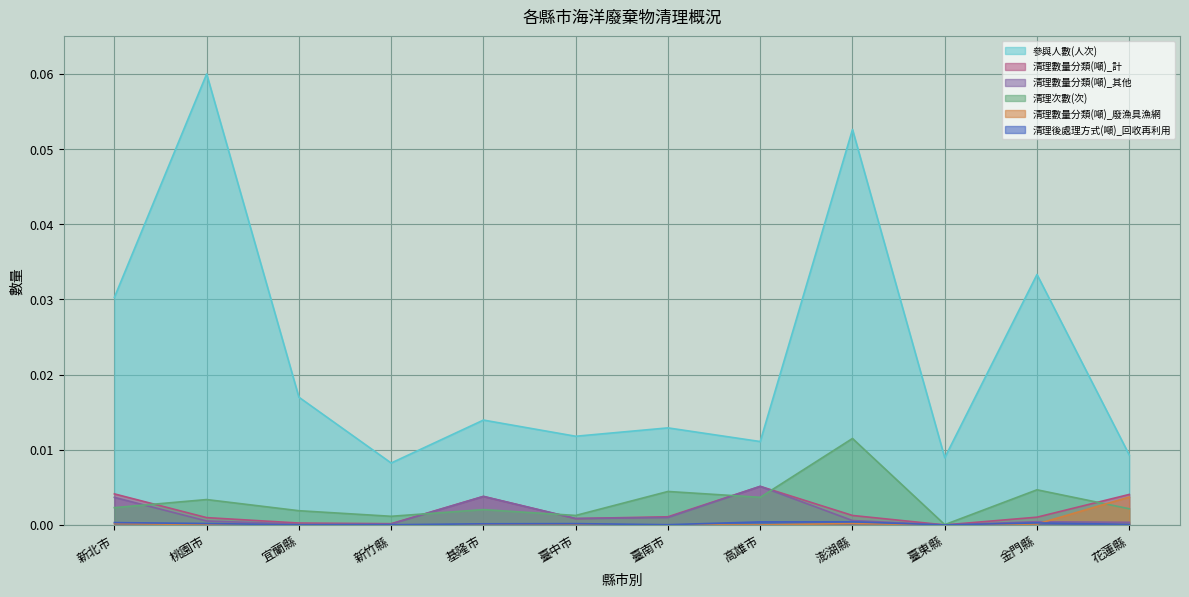

What is the label of the 9th point from the right?

新竹縣